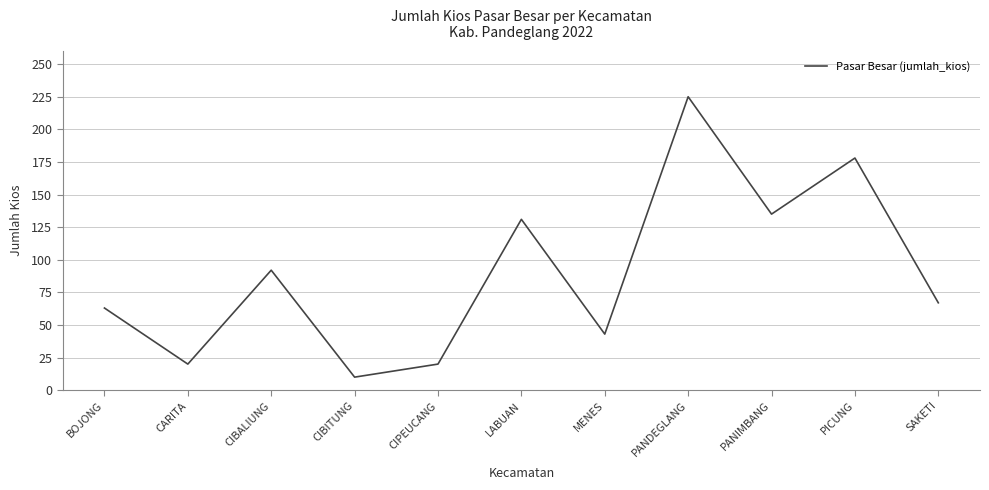

What position from the left is SAKETI?

11